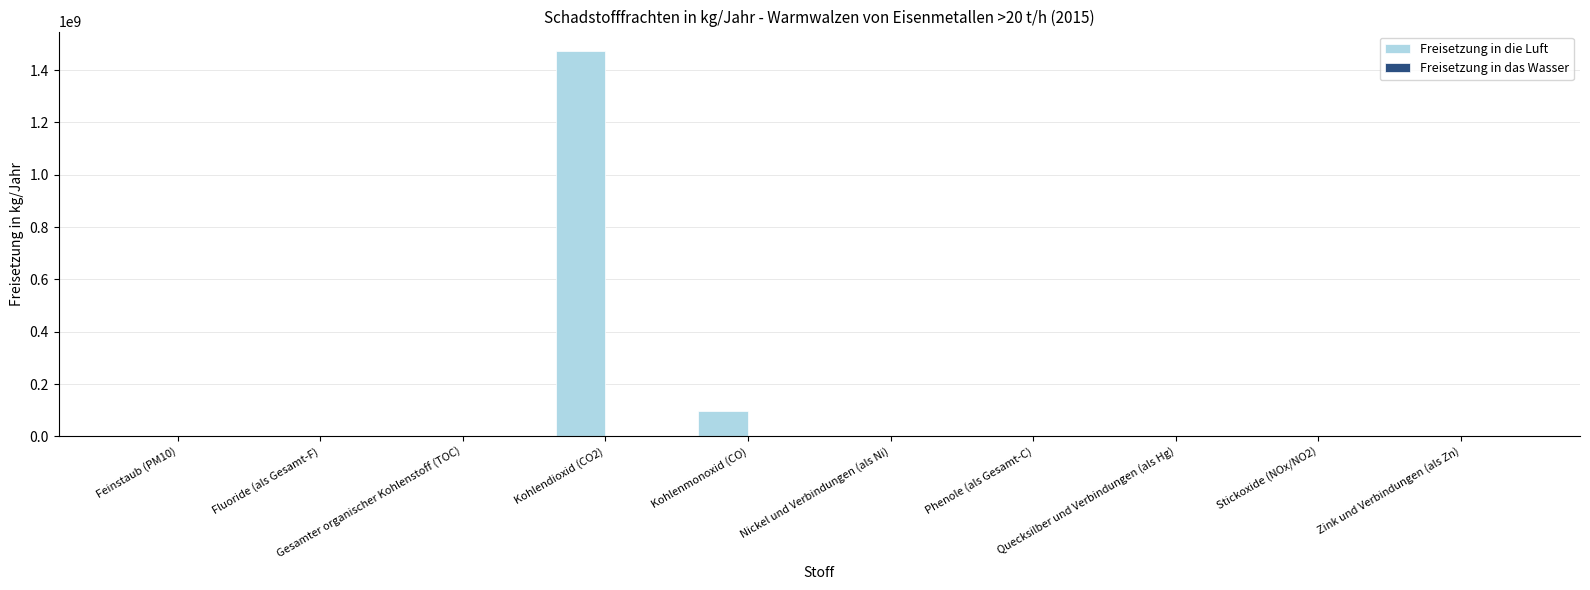

What is the maximum value shown in the chart?

1474000000